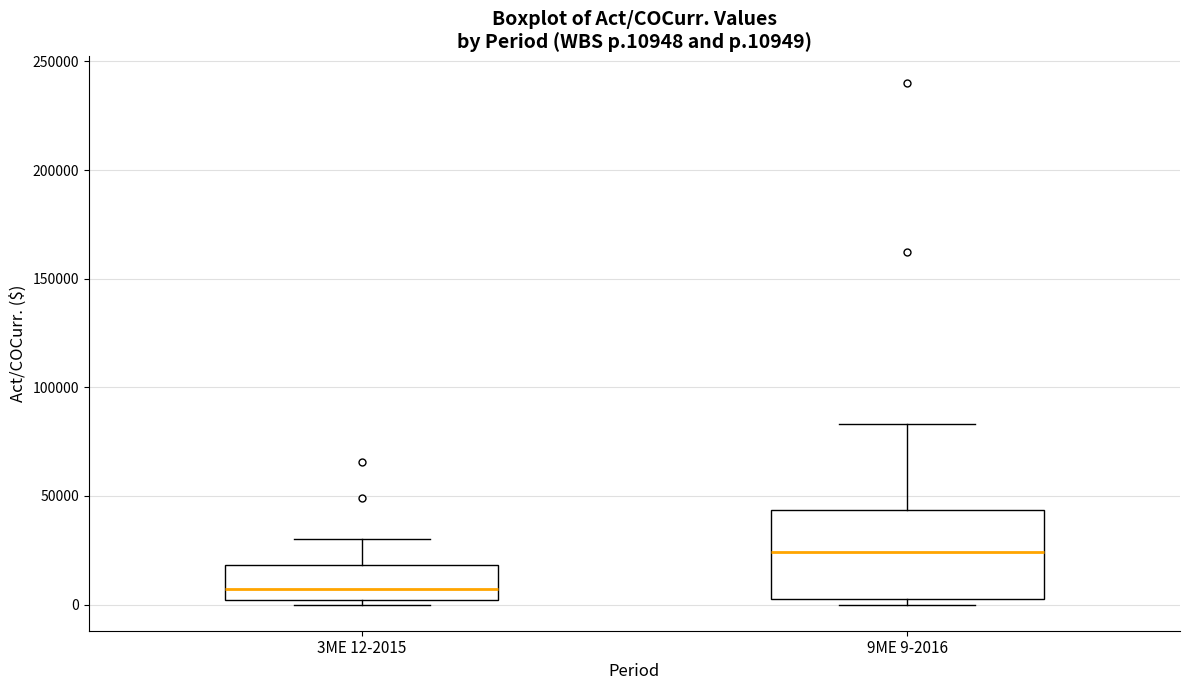

Where is the upper edge of the box for 9ME 9-2016 on the y-axis? The values are not printed on the chart, so give them approximately, as read against the axis.

45000